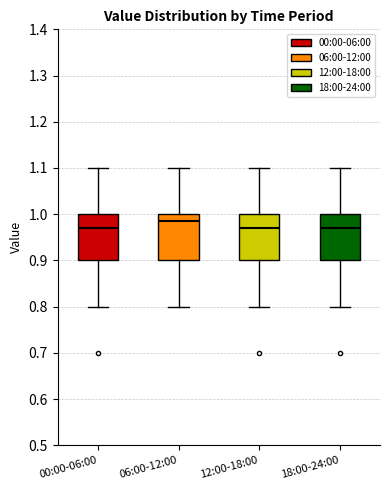

Reading left to right, read every box against the y-axis: the position of its median line, the range the box covers, and the ends of its whiskers. The values are not printed on the chart, so give them approximately, as read against the axis.

00:00-06:00: median 0.97, box 0.90 to 1.00, whiskers 0.80 to 1.10
06:00-12:00: median 0.99, box 0.90 to 1.00, whiskers 0.80 to 1.10
12:00-18:00: median 0.97, box 0.90 to 1.00, whiskers 0.80 to 1.10
18:00-24:00: median 0.97, box 0.90 to 1.00, whiskers 0.80 to 1.10